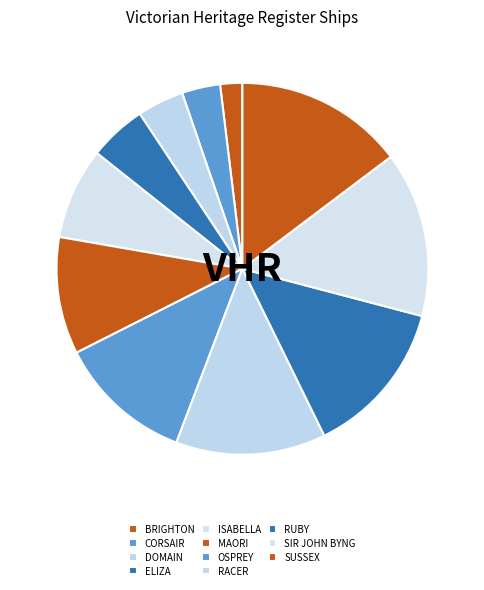

How many segments does this pie chart have?

11